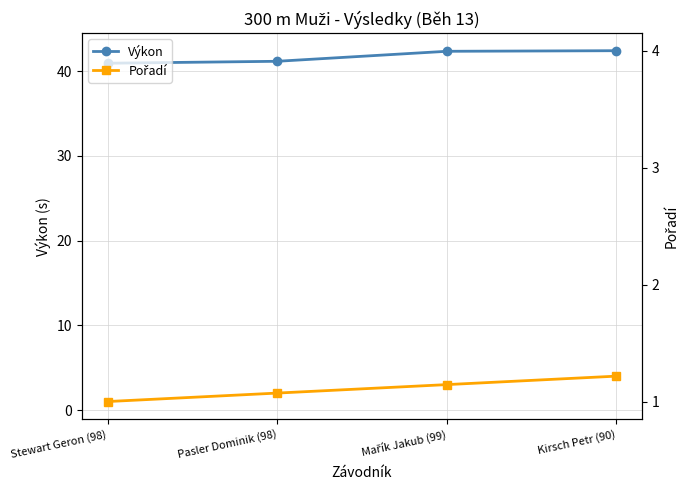

Reading left to right, what are all the values shown in this chart?

Výkon: Stewart Geron (98)=41.0	Pasler Dominik (98)=41.2	Mařík Jakub (99)=42.4	Kirsch Petr (90)=42.4
Pořadí: Stewart Geron (98)=1.0	Pasler Dominik (98)=2.0	Mařík Jakub (99)=3.0	Kirsch Petr (90)=4.0